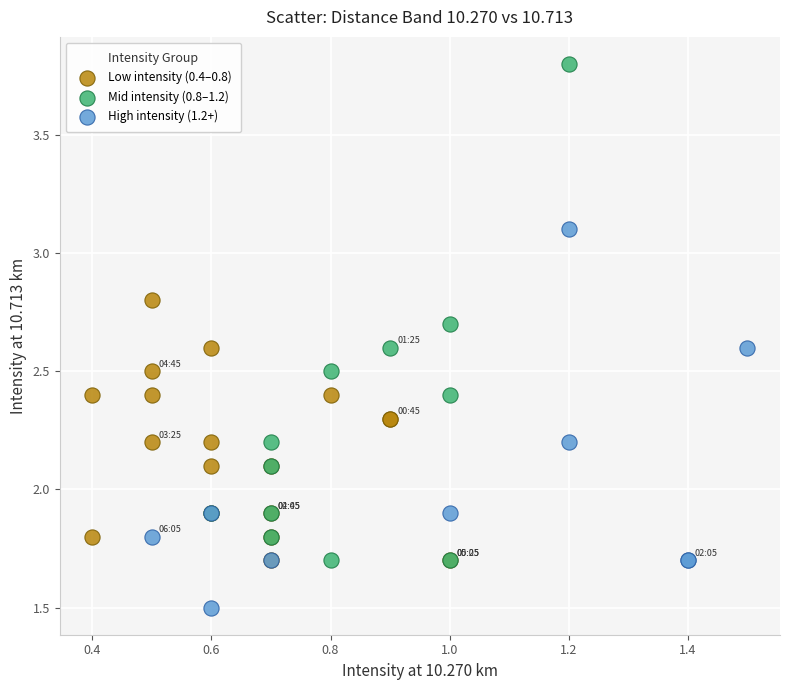

Which series has the widest spread of Y values?

Mid intensity (0.8–1.2)